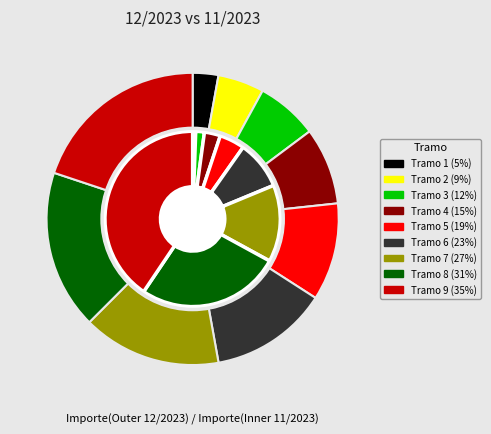

How many slices are in this pie chart?

9